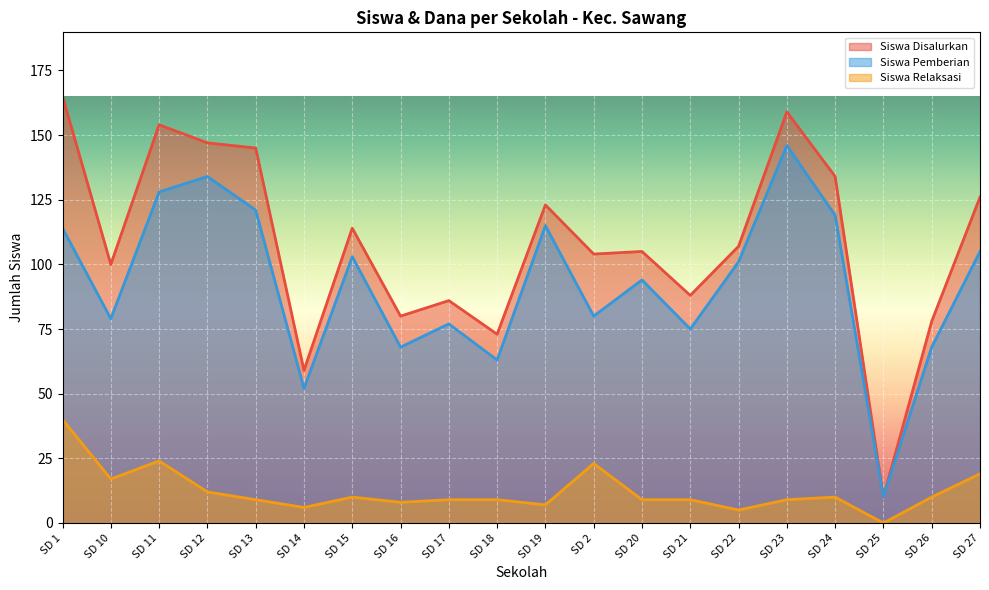

How many distinct data groups are displayed?

3